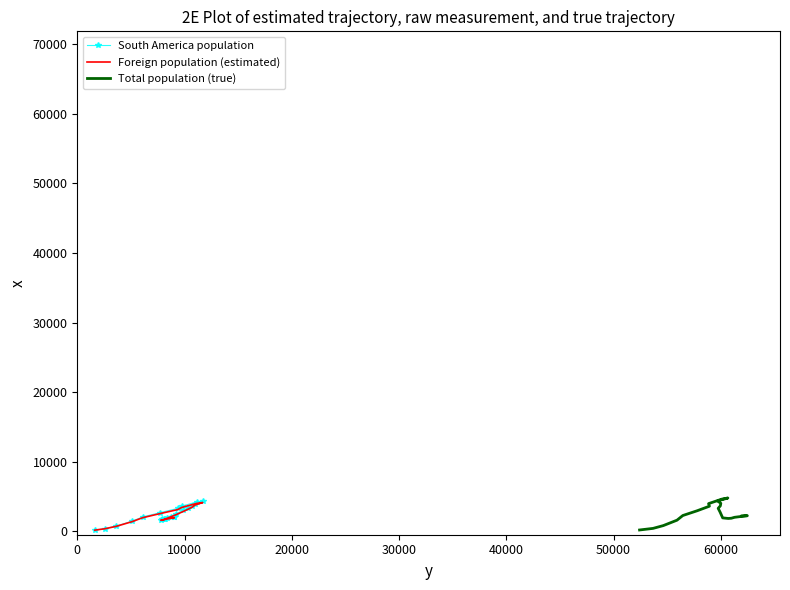

What are all the series names shown in the legend?

South America population, Foreign population (estimated), Total population (true)